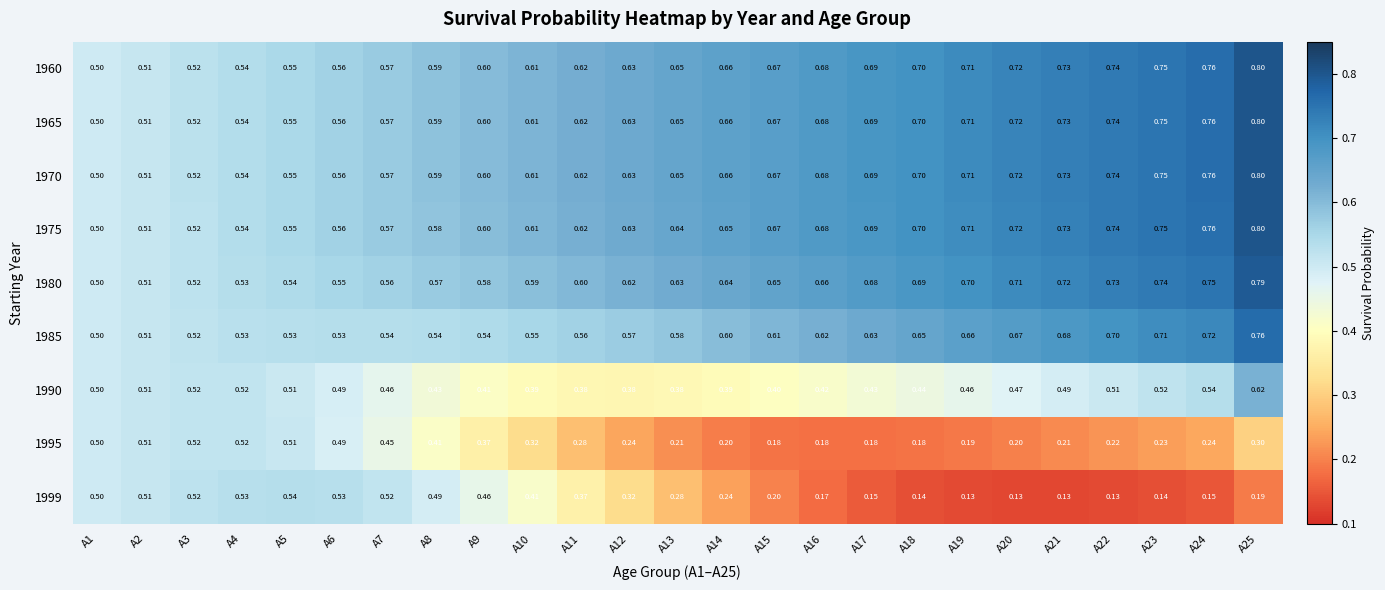

Is the value of 1999 at A22 greater than the value of 1975 at A14?

No